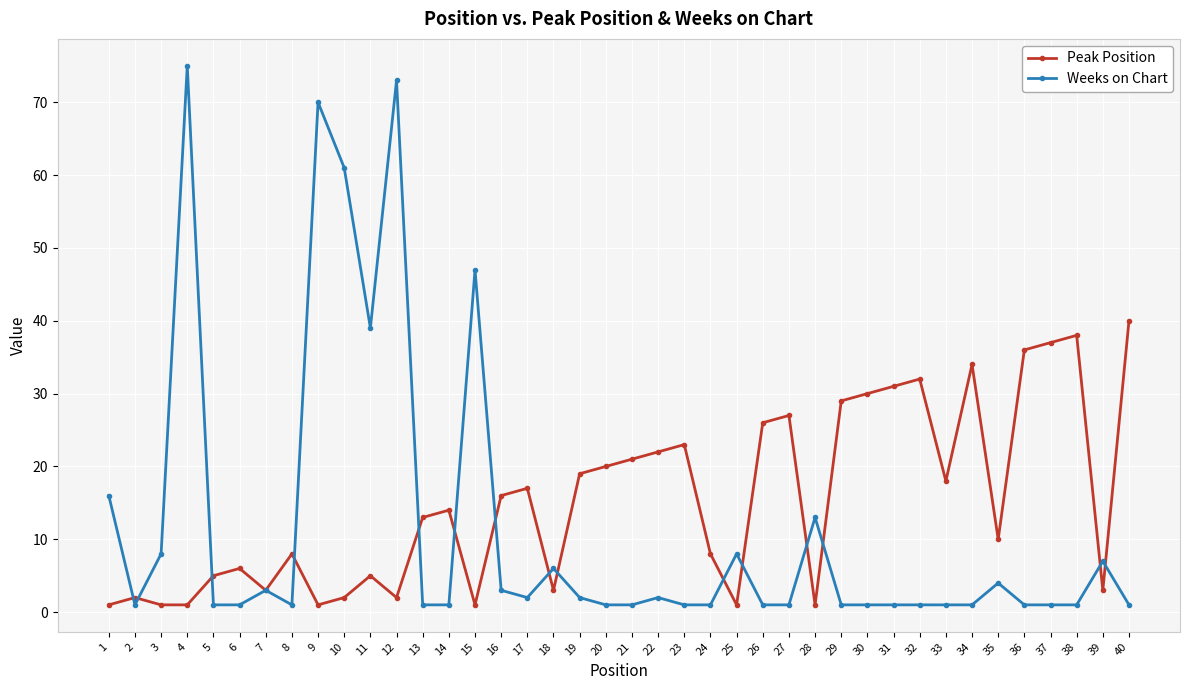

The Weeks on Chart series shows 1 at 30. True or false?

True